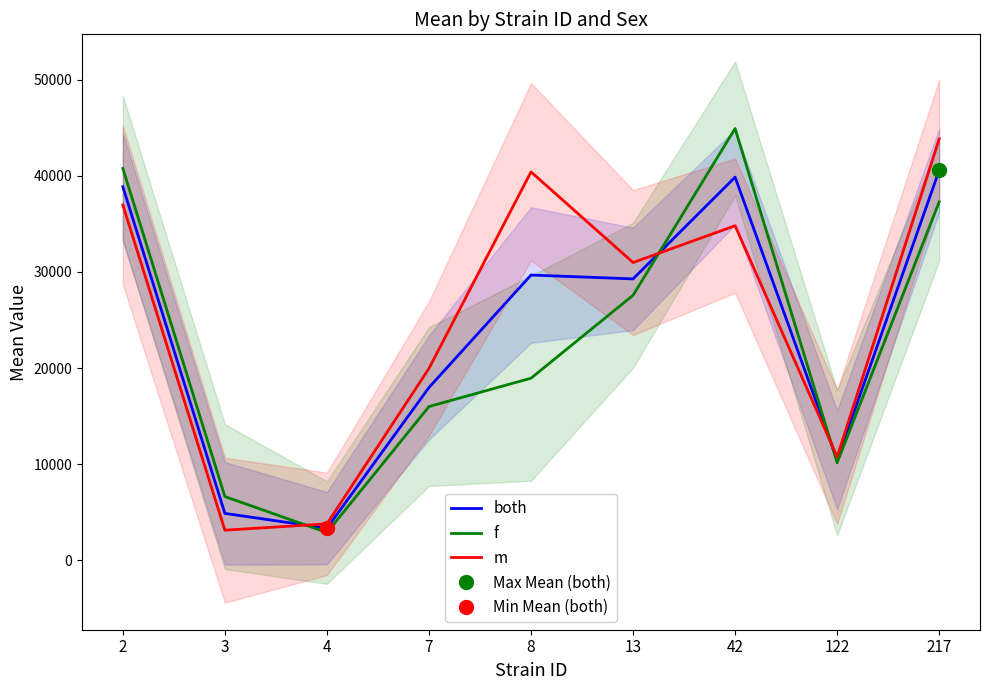

The m series shows 30986.0 at 13. True or false?

True